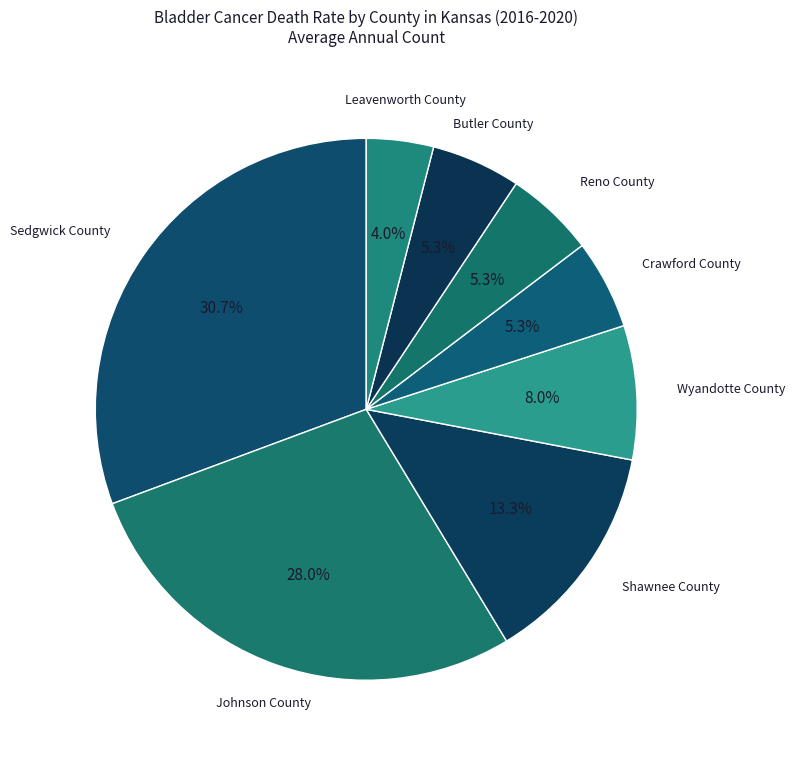

What percentage is the Crawford County slice, to the nearest percent?

5%